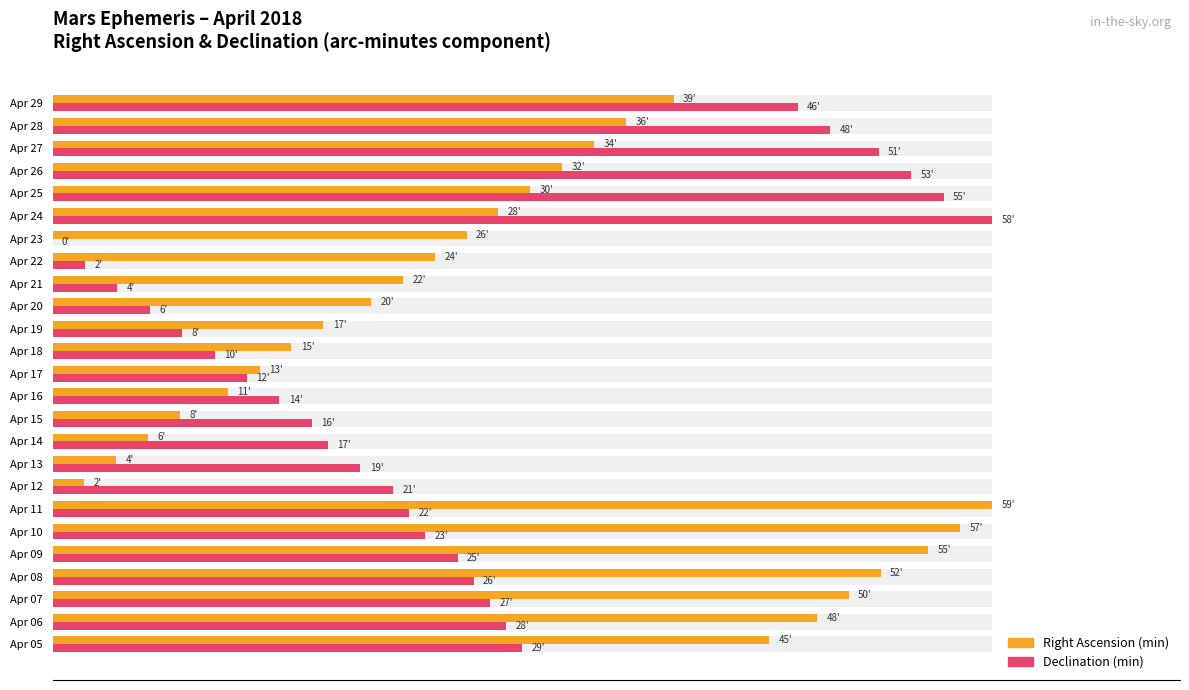

How many groups of bars are there?

25